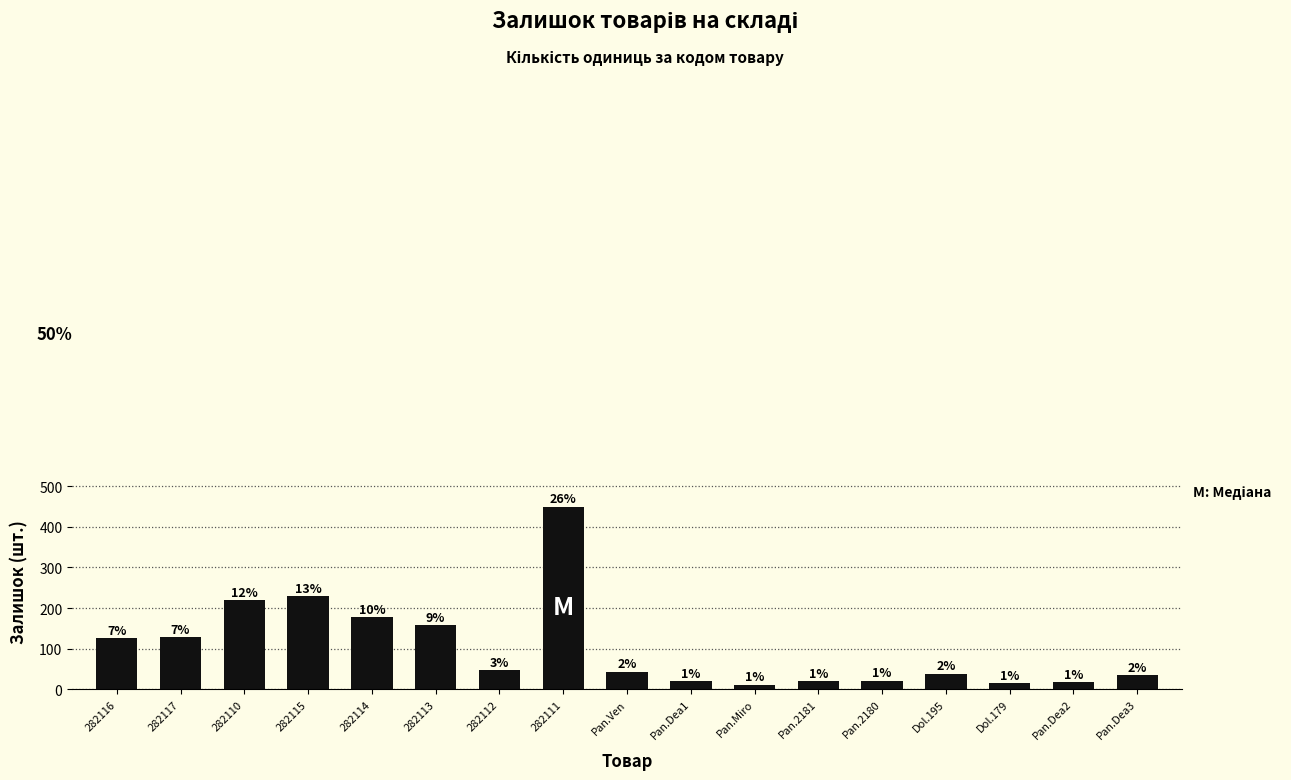

How many bars are there in total?

17